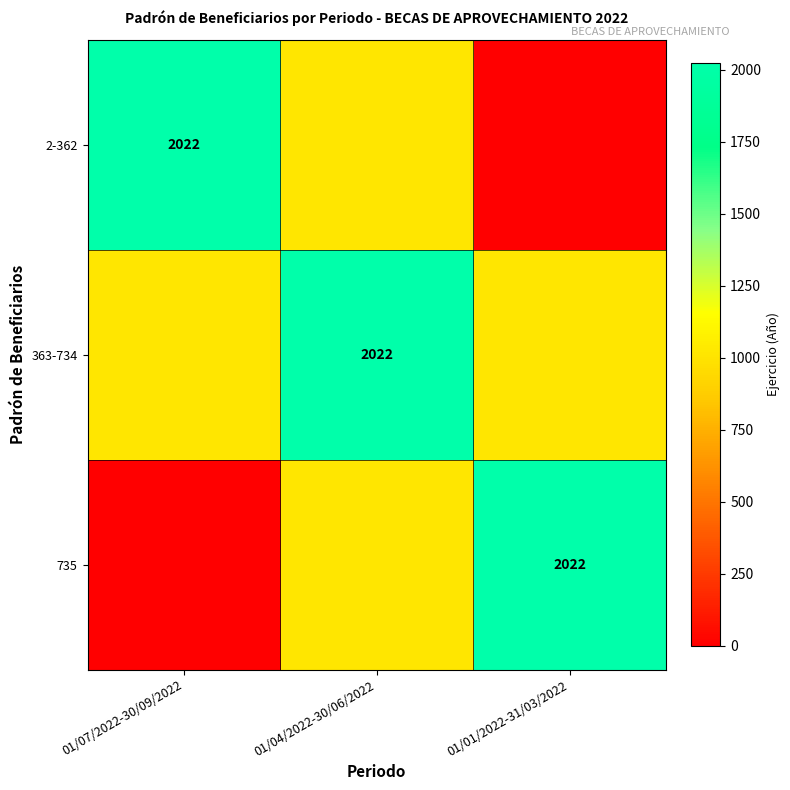

The 735 series shows 2022 at 01/01/2022-31/03/2022. True or false?

True